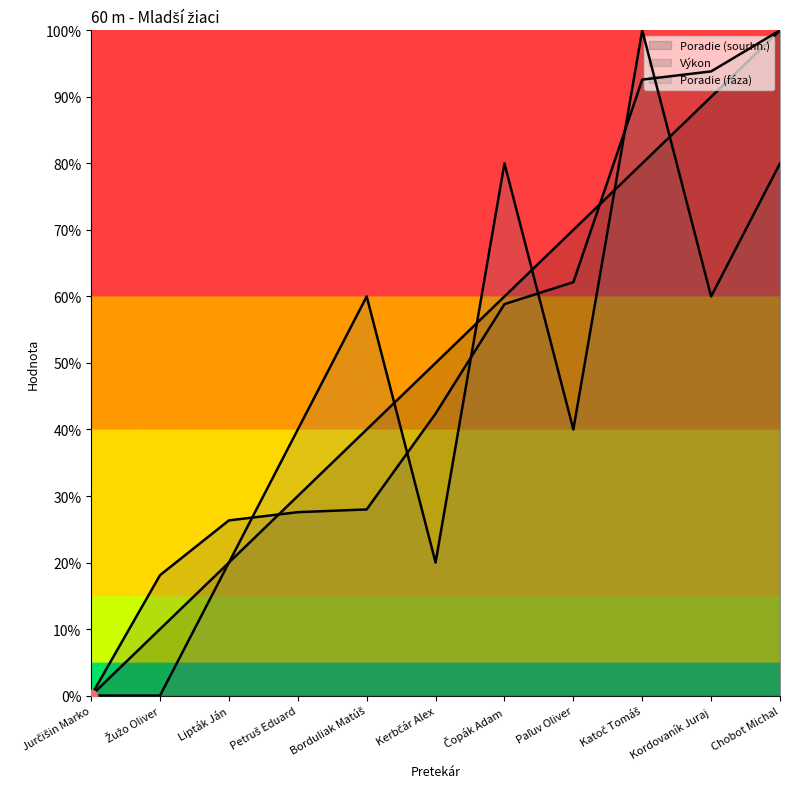

At which category is the sum across all series the highest?

Chobot Michal